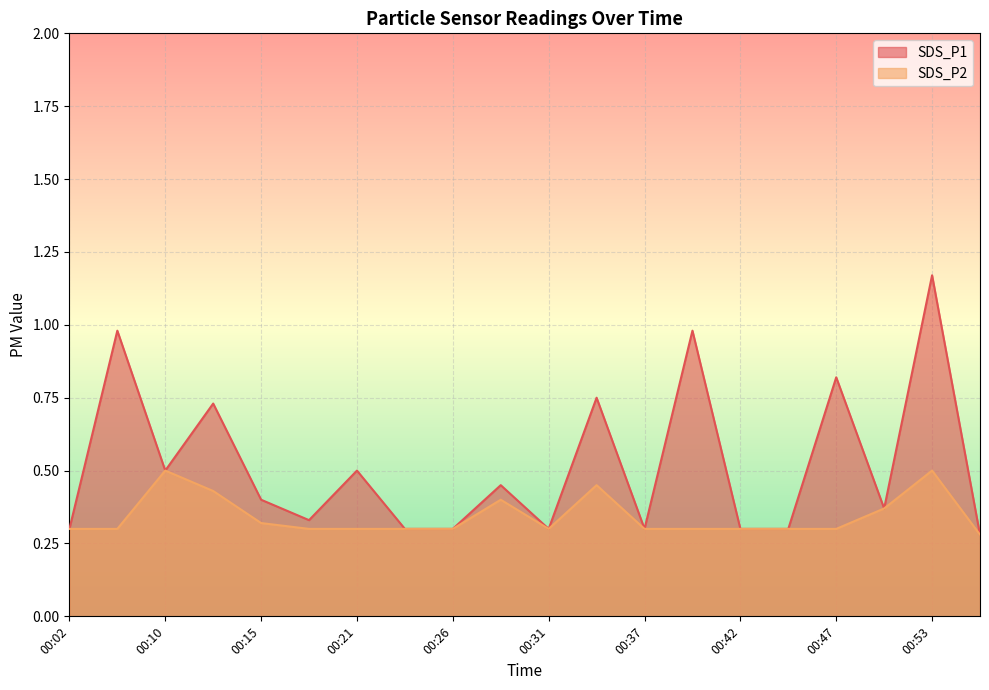

Rank the series by their average value, from lowest to highest.

SDS_P2, SDS_P1